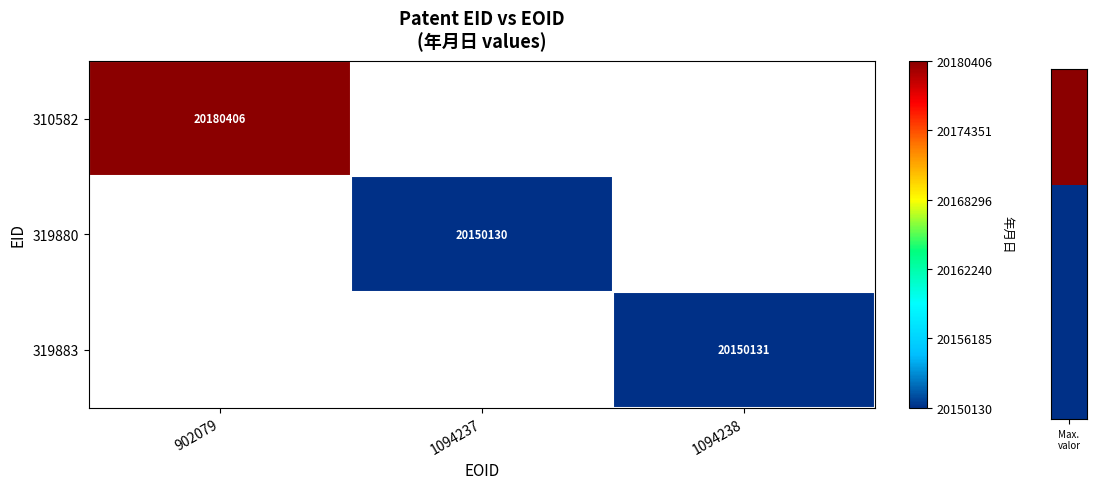

Which has a higher value, 1094238 or 902079?

902079